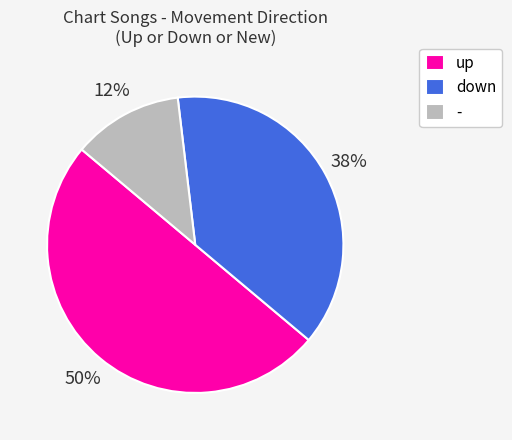

To the nearest percent, what is the combined percentage of up and -?

62%